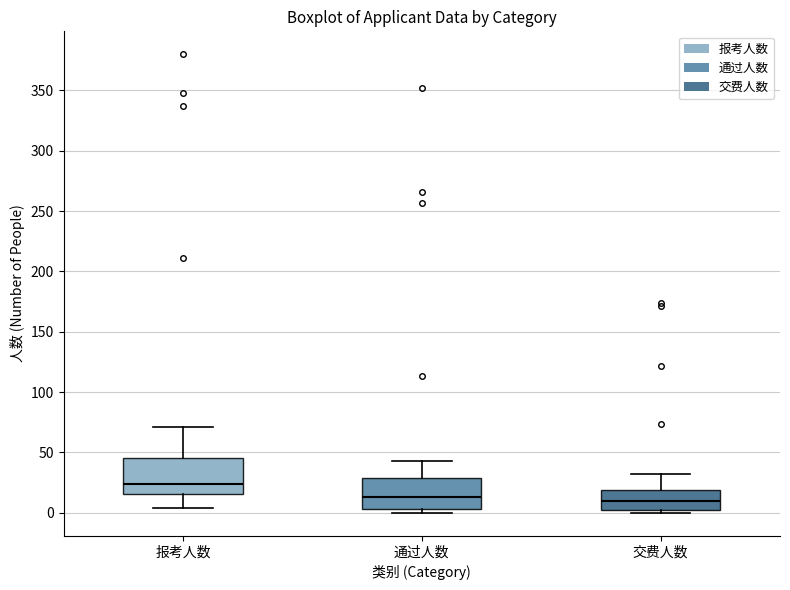

Reading left to right, transcribe this box plot: for each box, give where its median line is, the range the box spans, and where its two whiskers end, as read against the y-axis. The values are not printed on the chart, so give them approximately, as read against the axis.

报考人数: median 25, box 15 to 45, whiskers 5 to 70
通过人数: median 15, box 5 to 30, whiskers 0 to 45
交费人数: median 10, box 5 to 20, whiskers 0 to 30